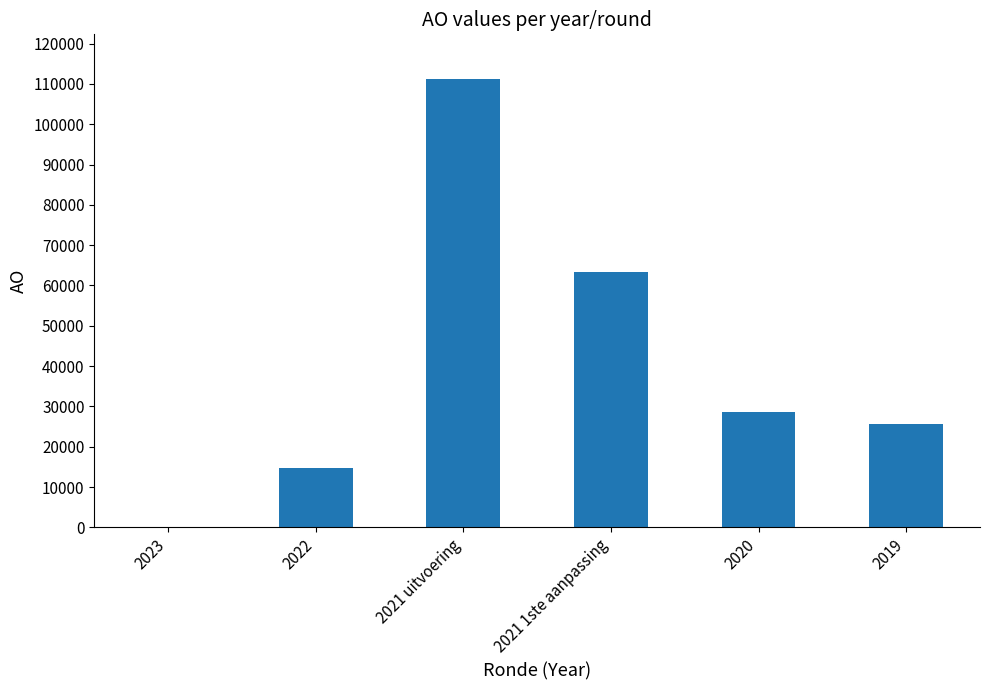

Is it true that the value at 2022 is 6024?

False